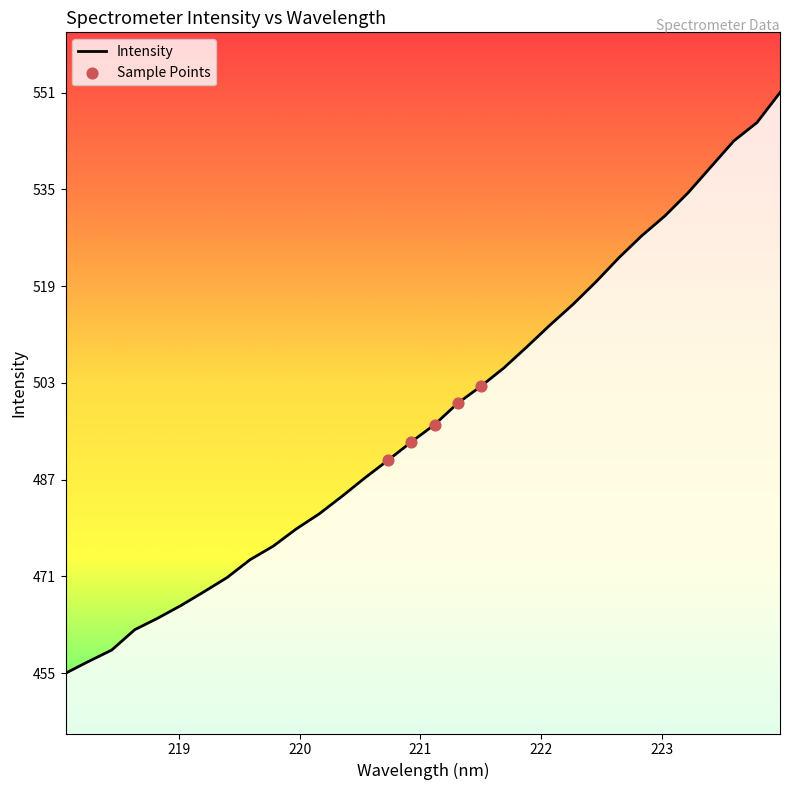

What is the maximum value shown in the chart?

551.0